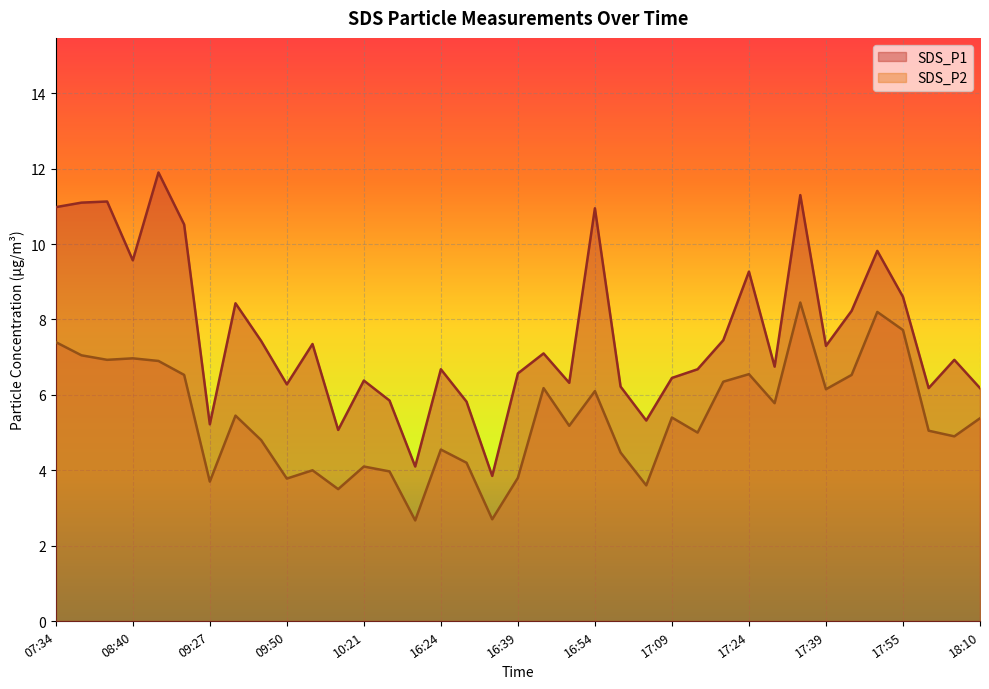

How many values in the SDS_P2 series exceed 5?

21